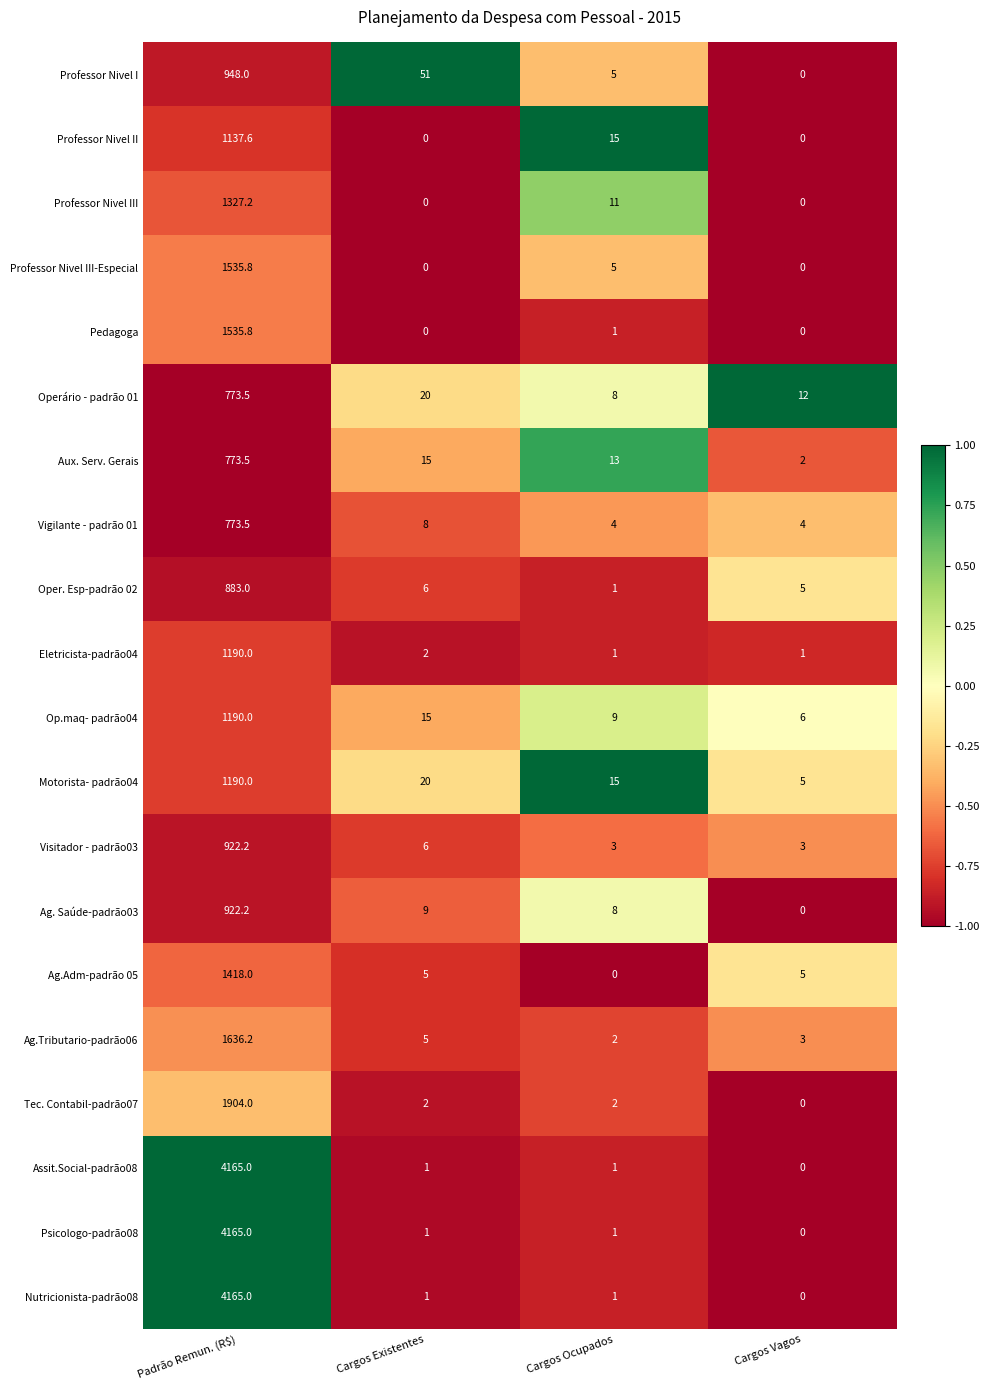

What is the difference between the highest and lowest values at Cargos Existentes?

51.0